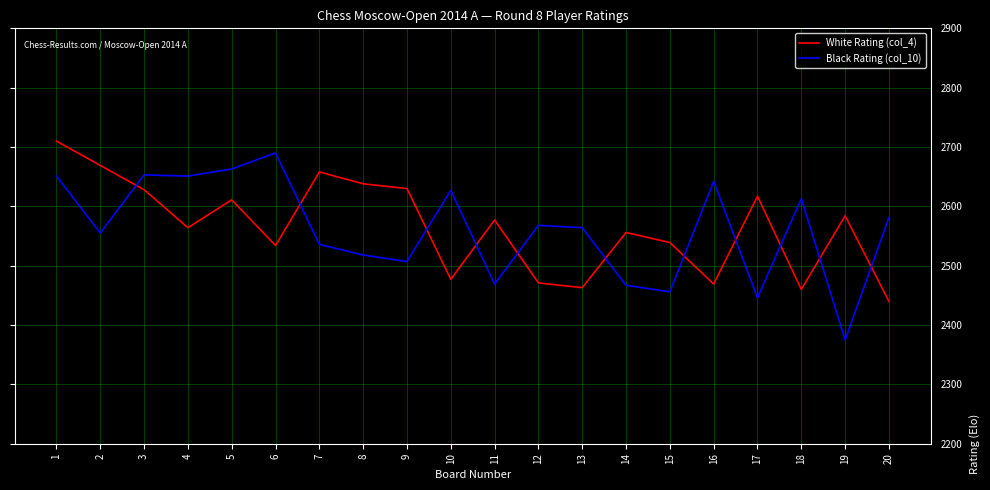

True or false: Black Rating (col_10) and White Rating (col_4) intersect in this chart.

True